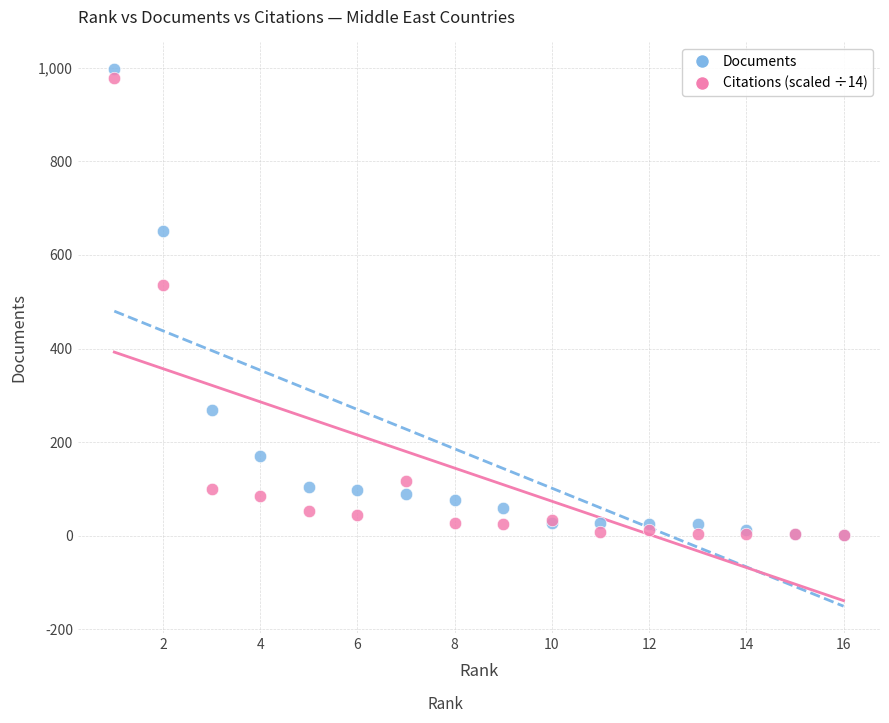

In the Documents series, what Y value is closest to 499?

651.0